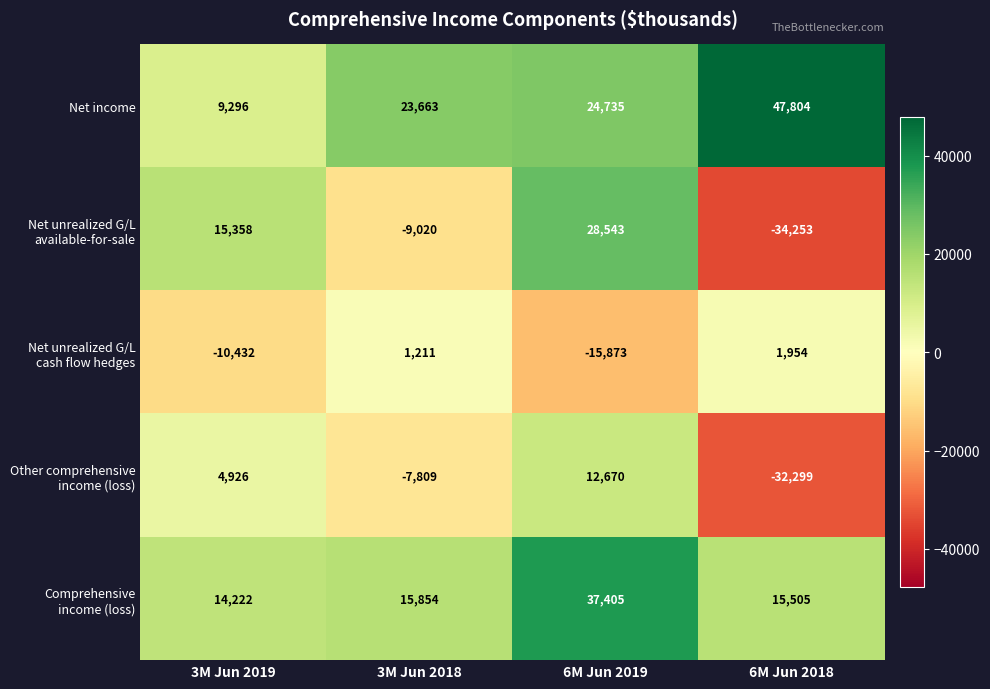

Where is Net income nearest to the value 28550?

6M Jun 2019